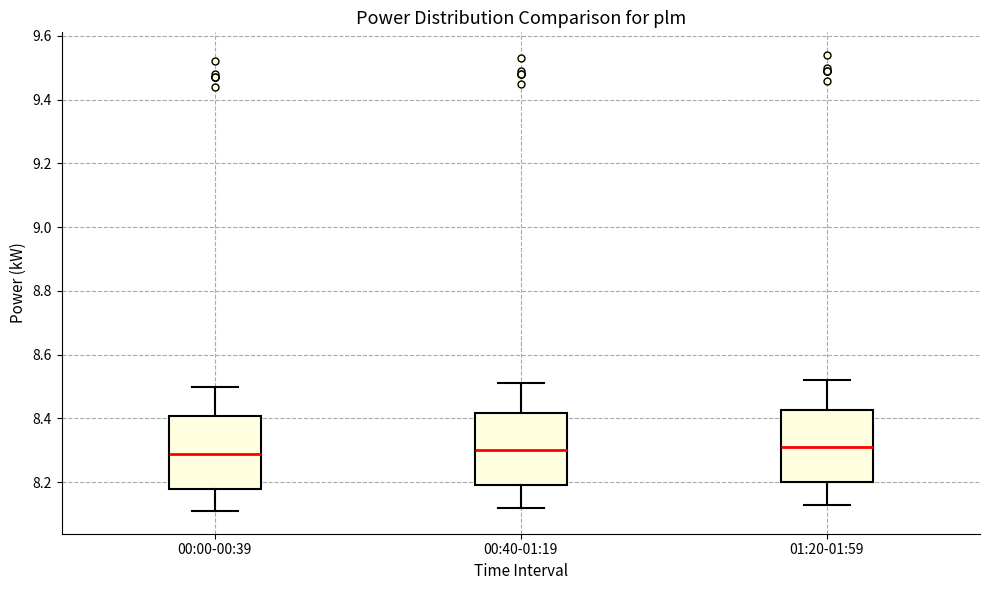

Where is the upper edge of the box for 00:00-00:39 on the y-axis? The values are not printed on the chart, so give them approximately, as read against the axis.

8.40